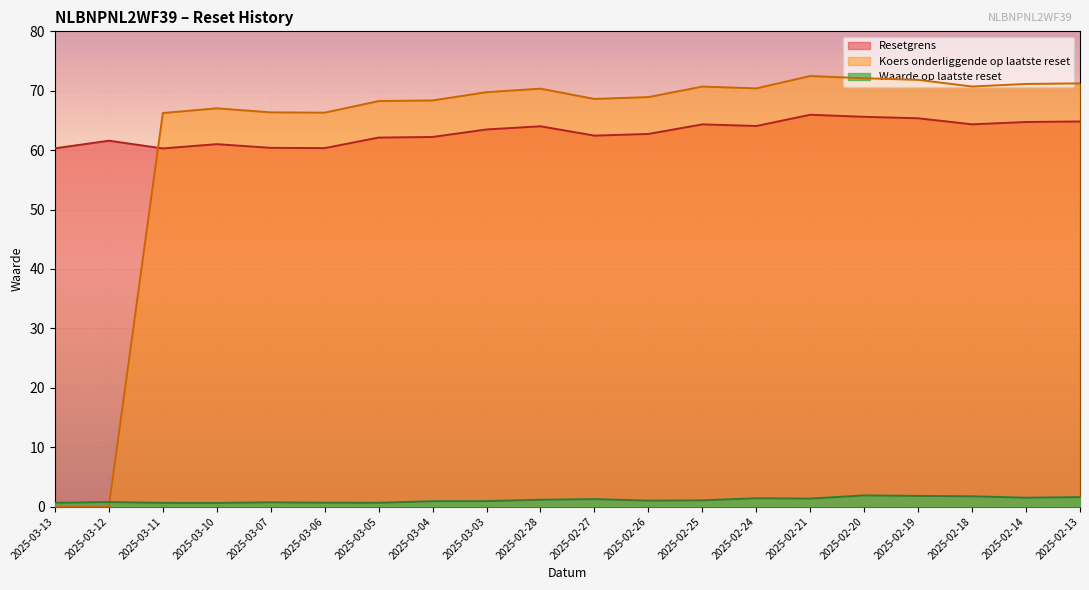

At which category does Resetgrens reach its first local valley?

2025-03-11